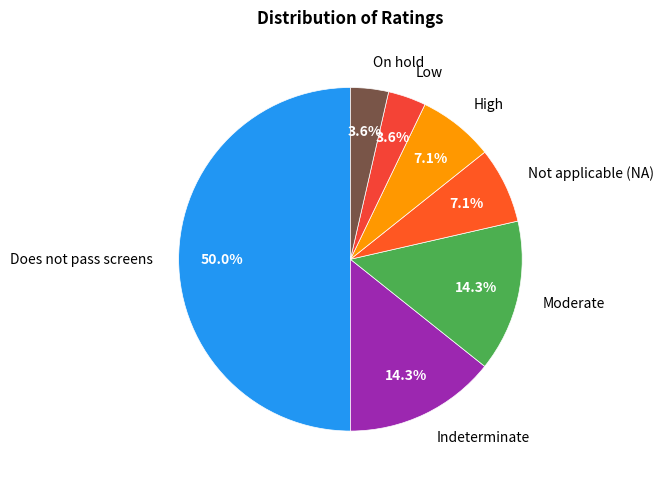

Does Indeterminate account for over 50% of the chart?

No